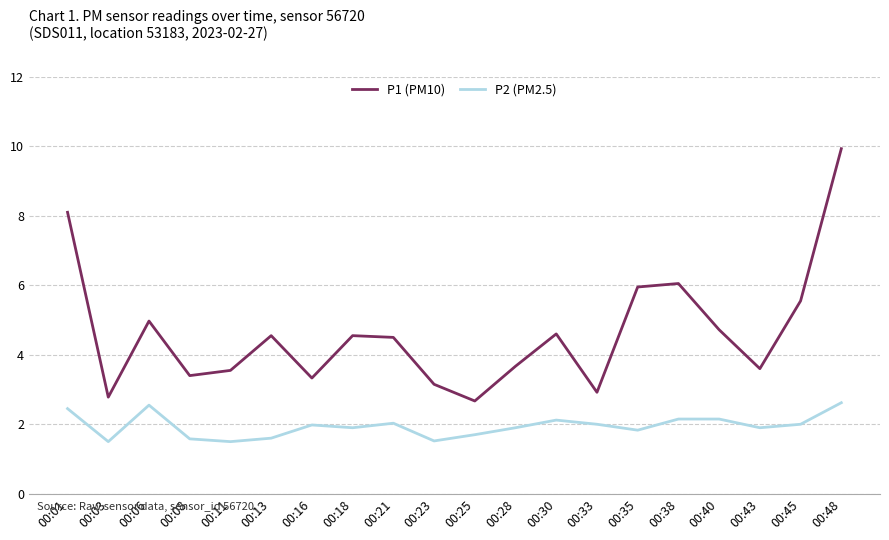

What is the highest value of the P1 (PM10) series?

9.9